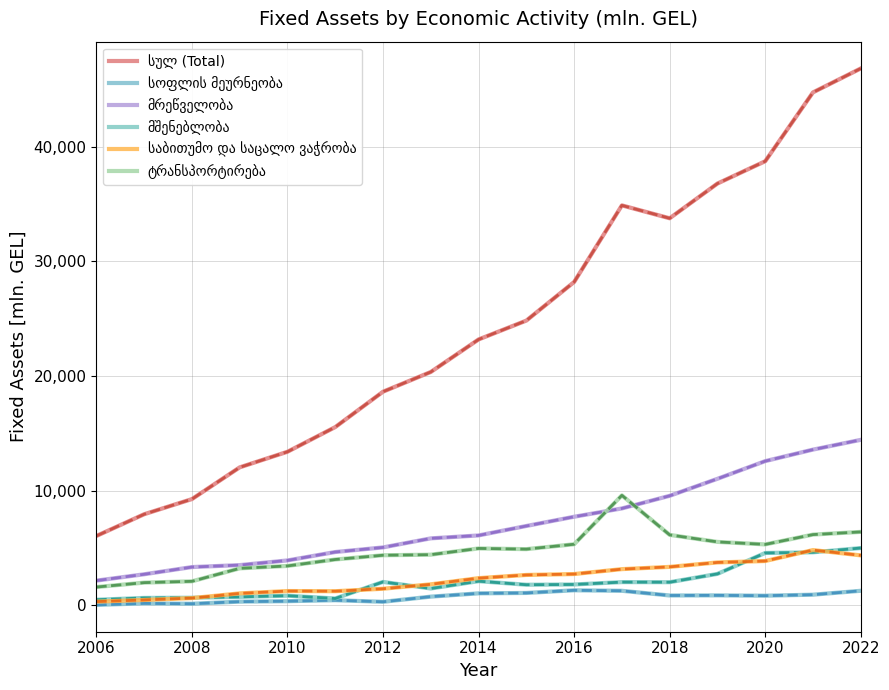

The value of ტრანსპორტირება at 2022 is 10485.0. True or false?

False